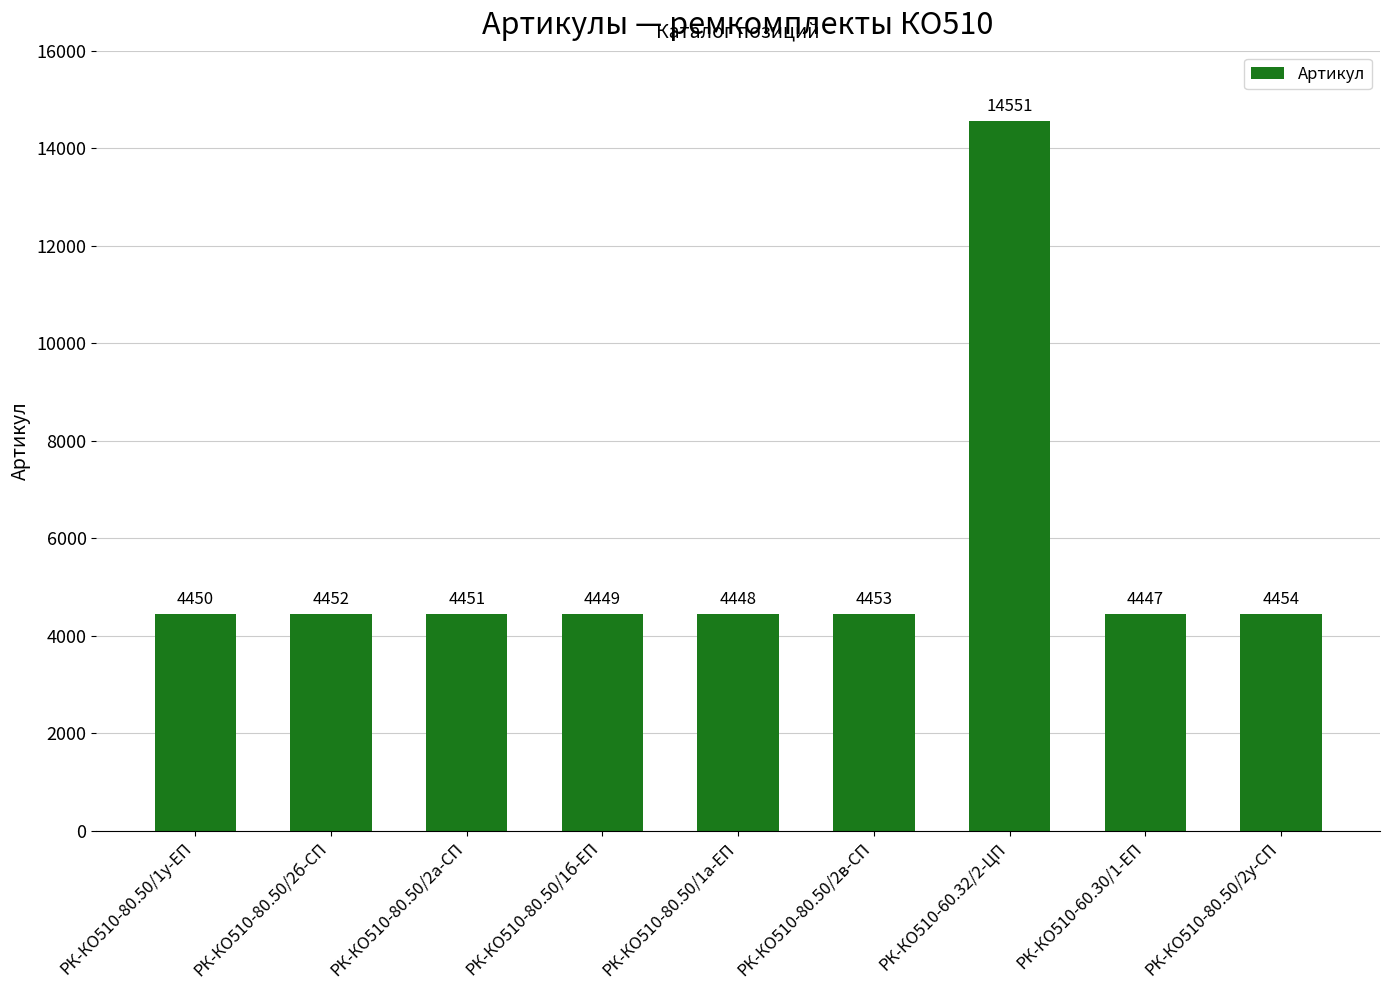

Is it true that the value at РК-КО510-60.30/1-ЕП is 4447?

True